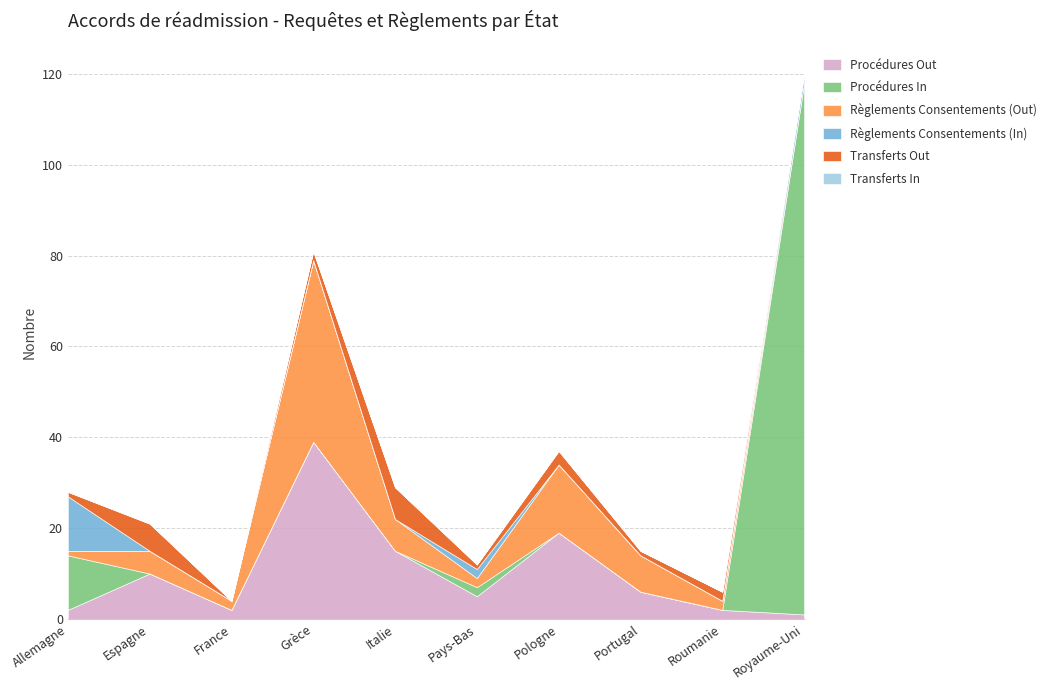

How many intersections are there between Règlements Consentements (In) and Règlements Consentements (Out)?

2